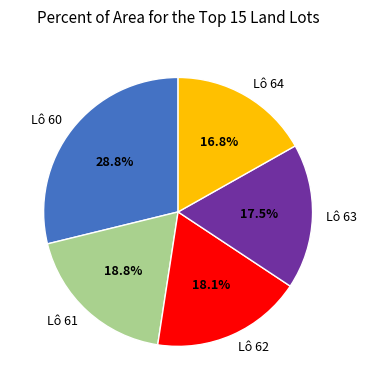

Which category has the biggest portion of the pie?

Lô 60